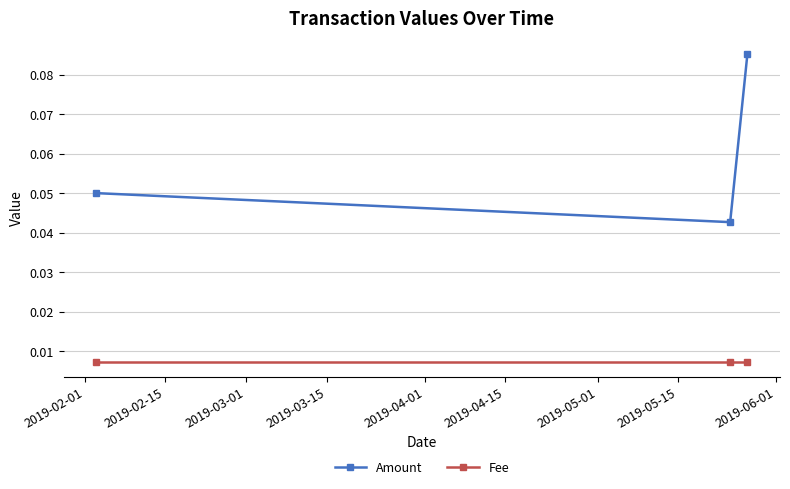

At how many categories does at least one series exceed 0?

3